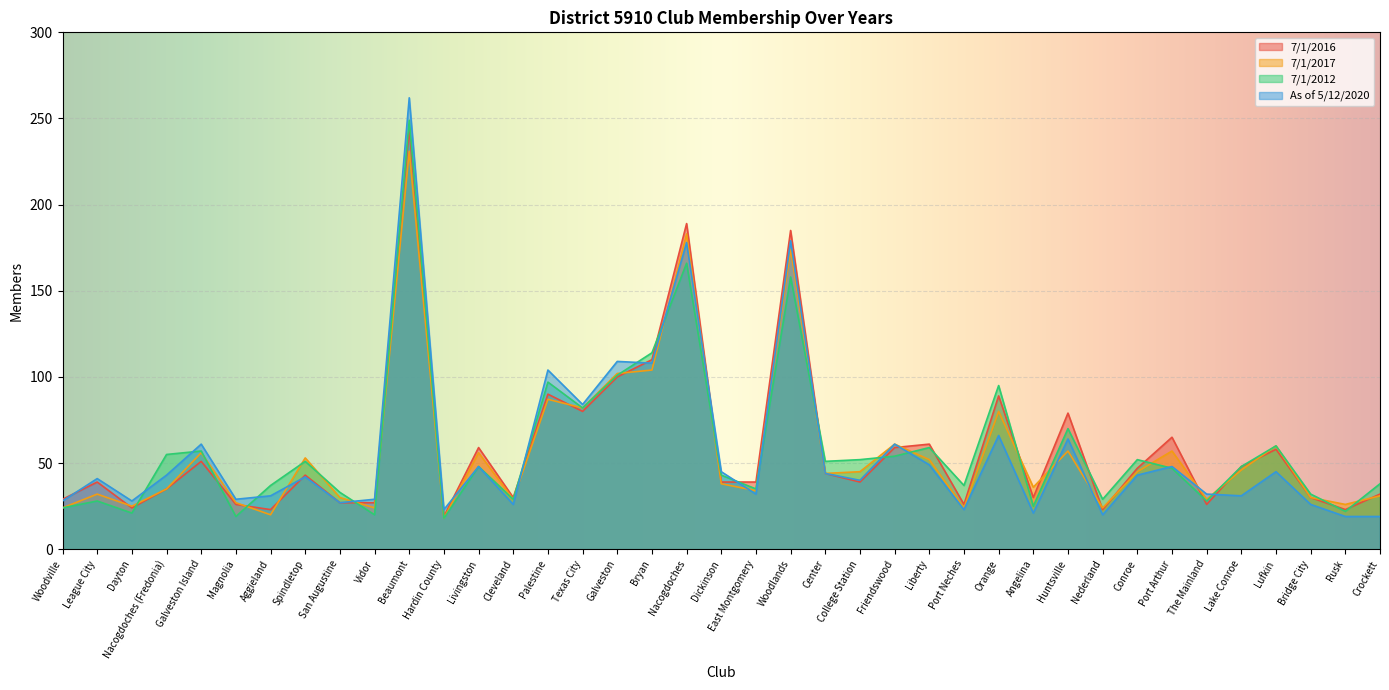

What is the label of the 13th point from the left?

Livingston